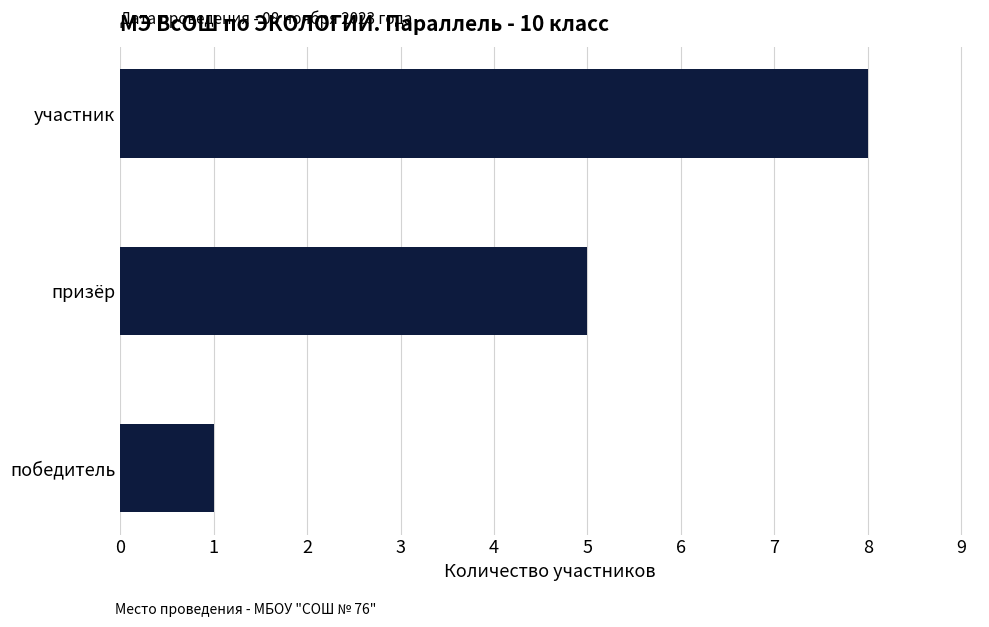

What is the change in value from победитель to участник?

+7